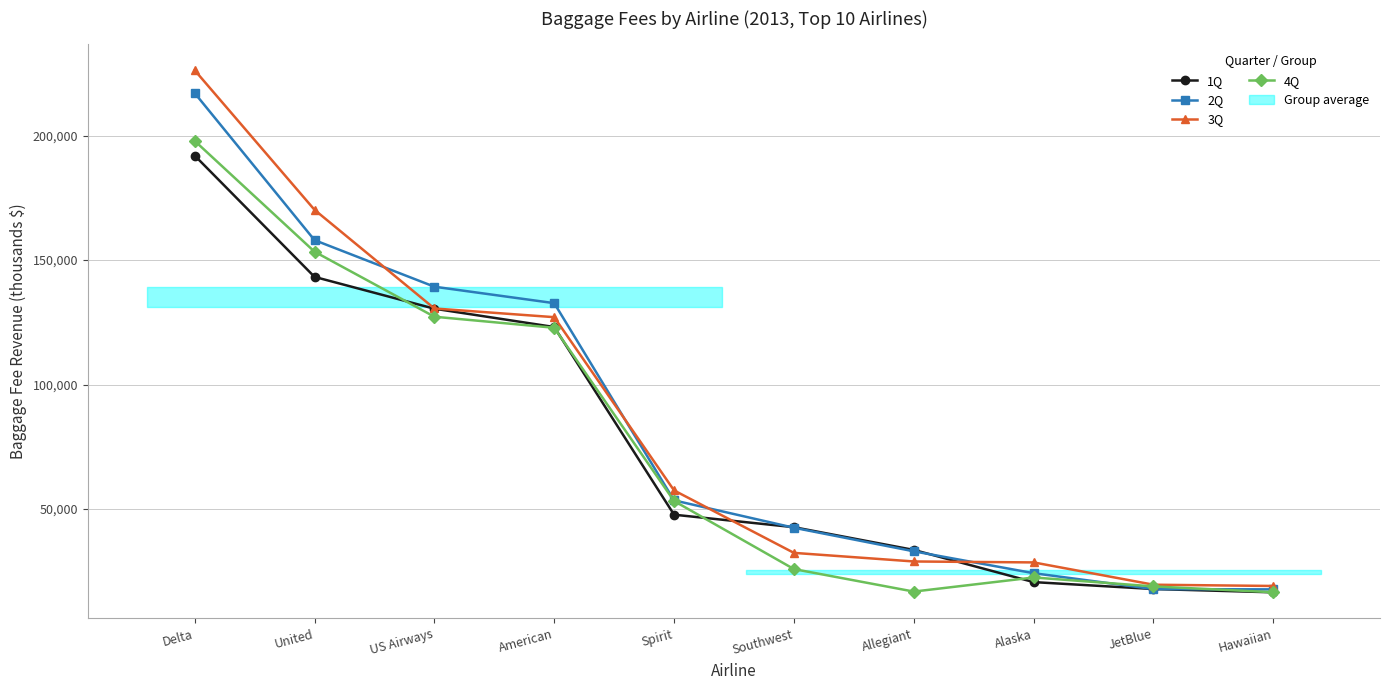

True or false: 3Q and 4Q intersect in this chart.

False